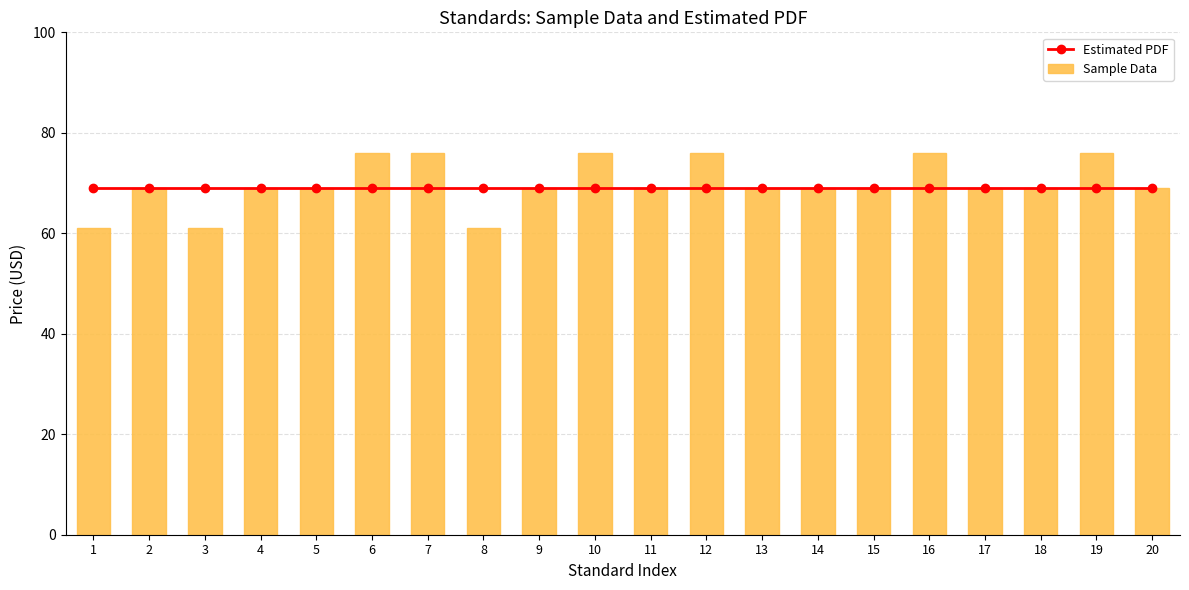

Read the Sample Data value at 12, to the nearest 10.

80